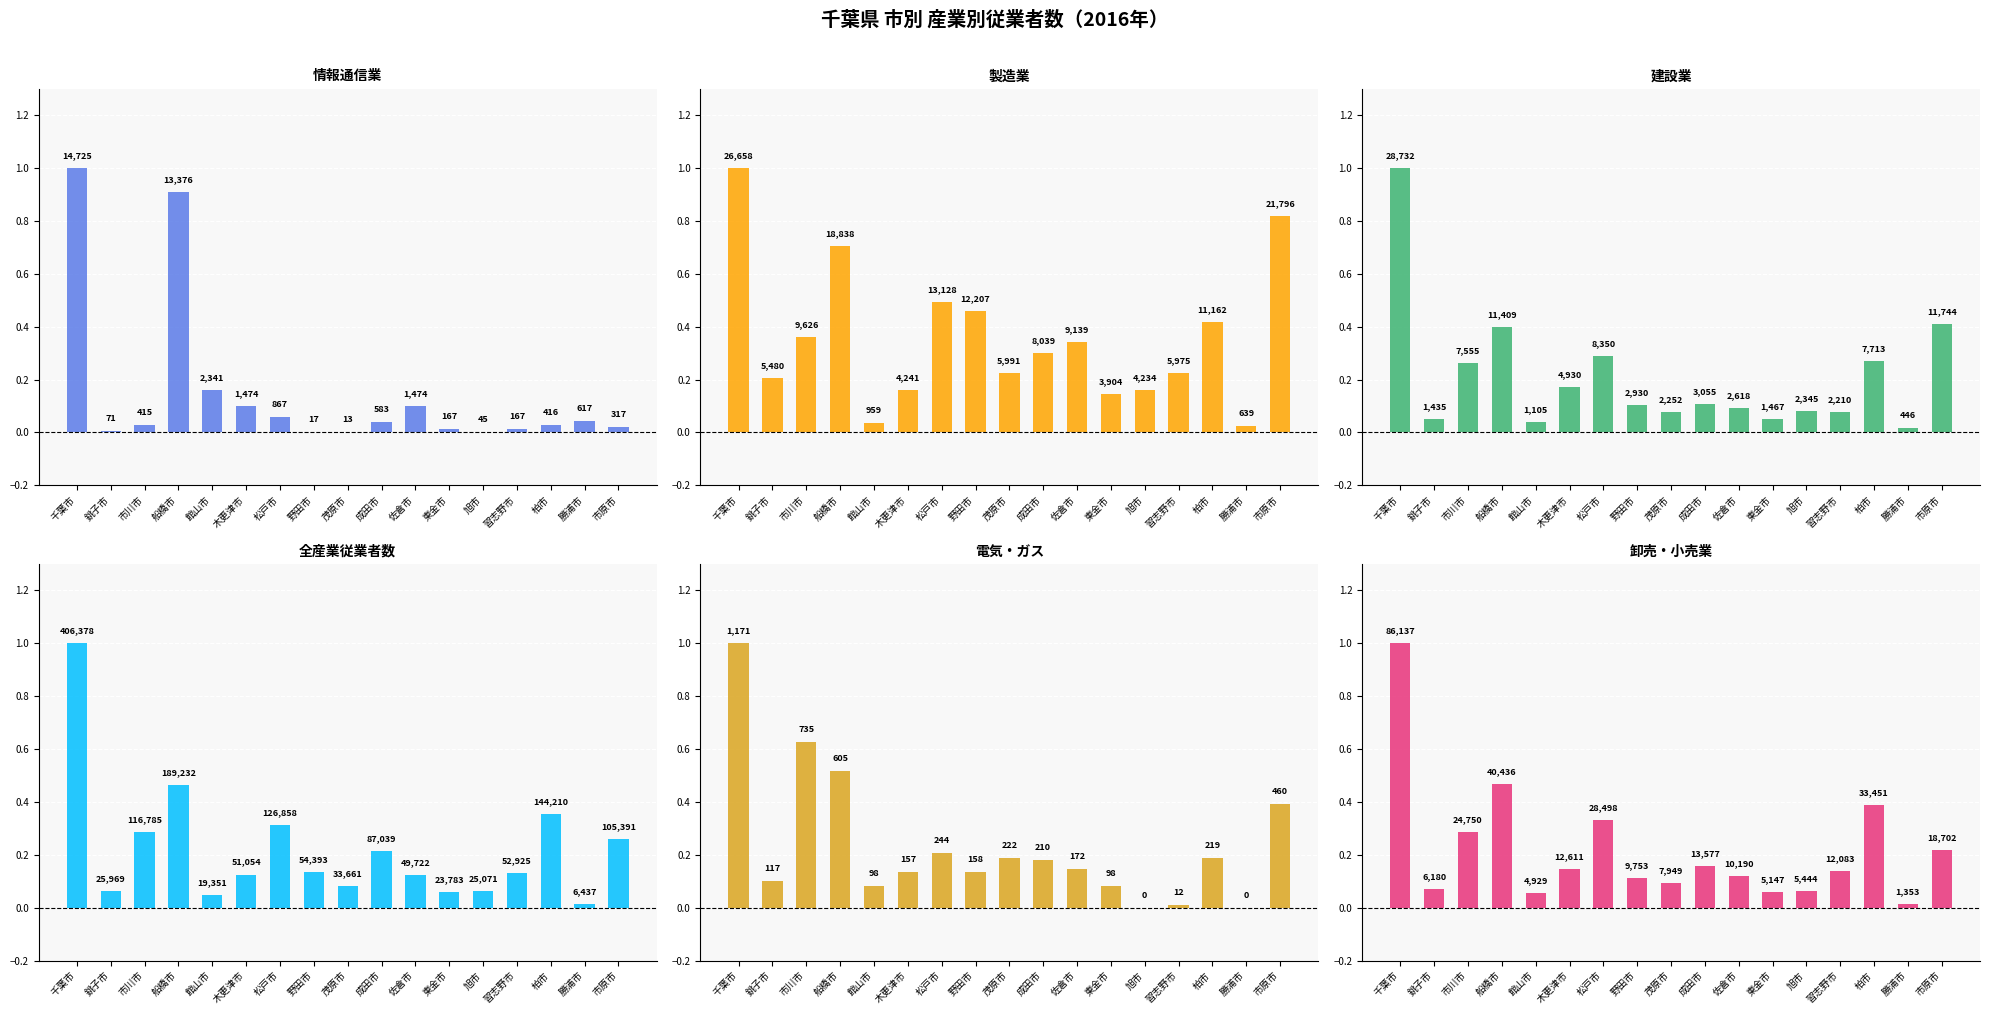

Between 市川市 and 佐倉市, which series saw the biggest shift?

電気・ガス